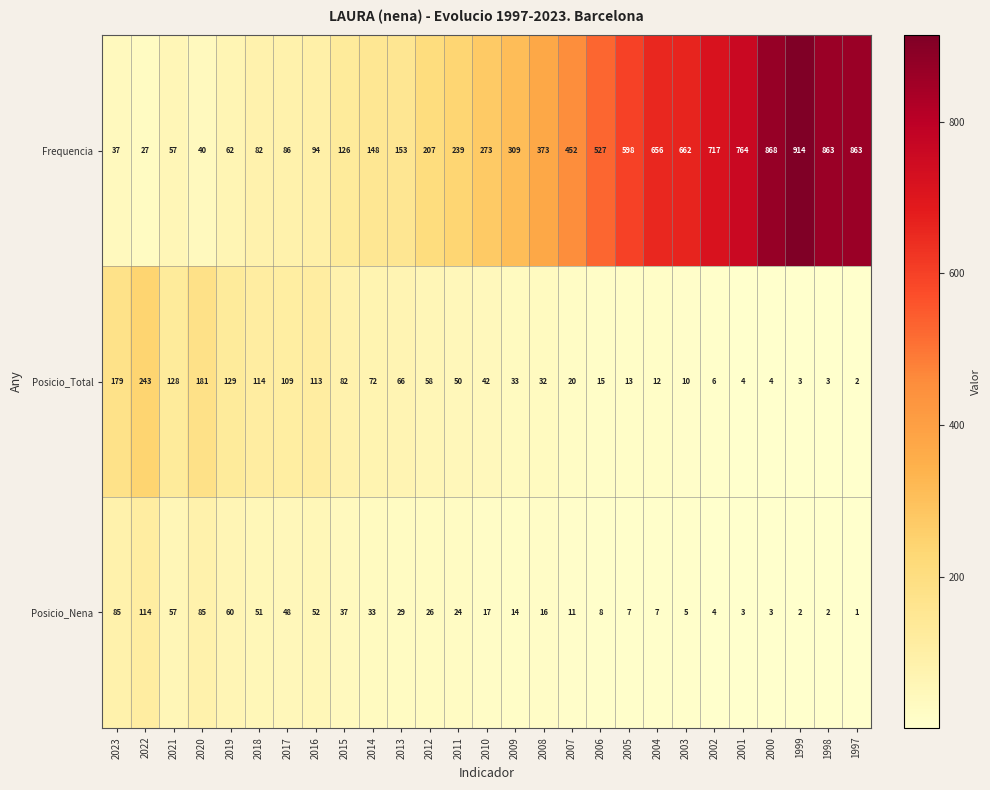

What is the average value of the Posicio_Nena series?

30